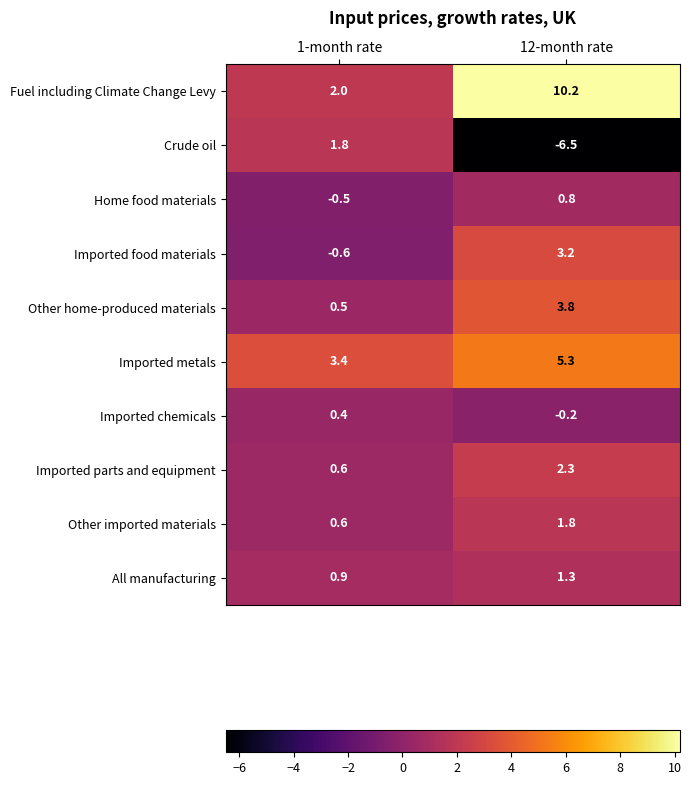

What is the sum of the Fuel including Climate Change Levy values at 1-month rate and 12-month rate?

12.2